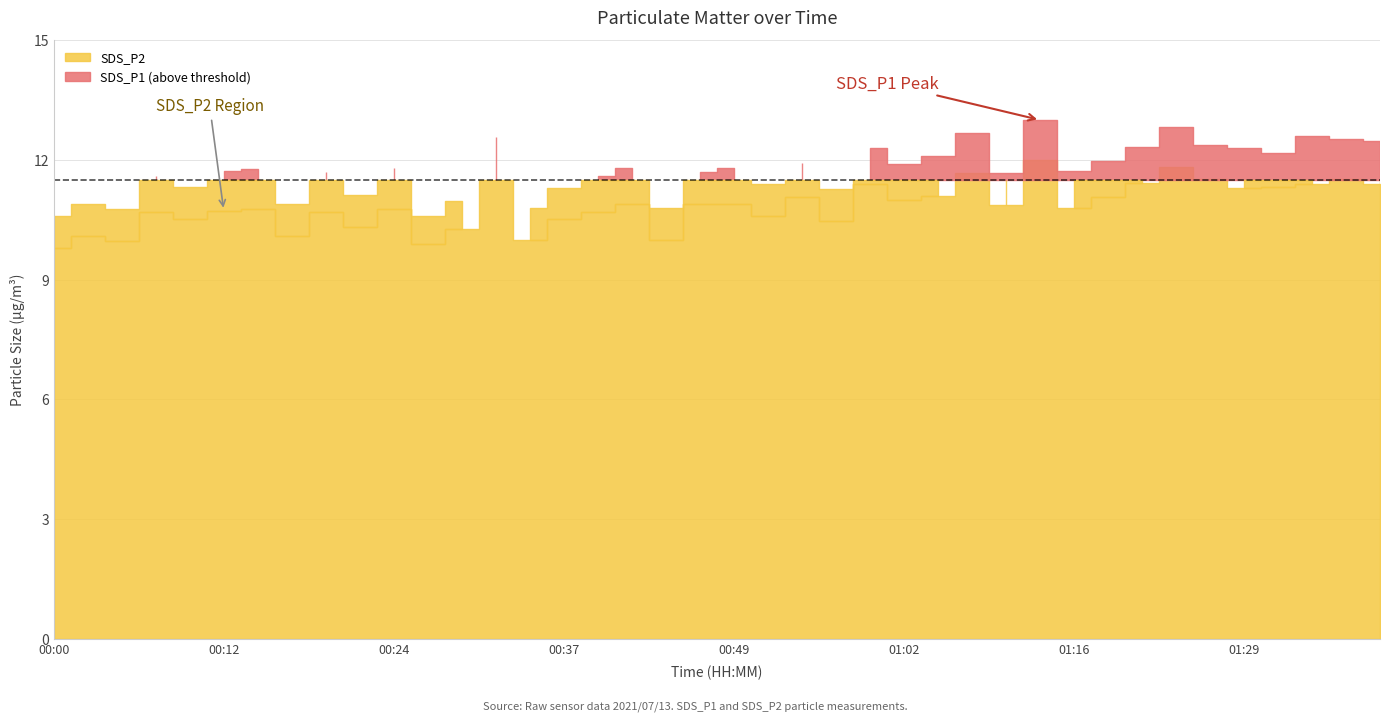

What is the difference between the highest and lowest values at 00:27?

0.7